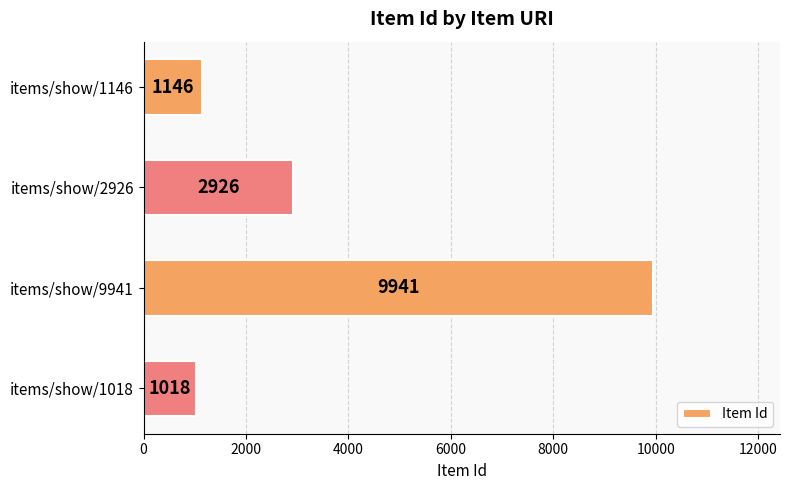

Reading top to bottom, list all the values displayed in this chart.

1146	2926	9941	1018